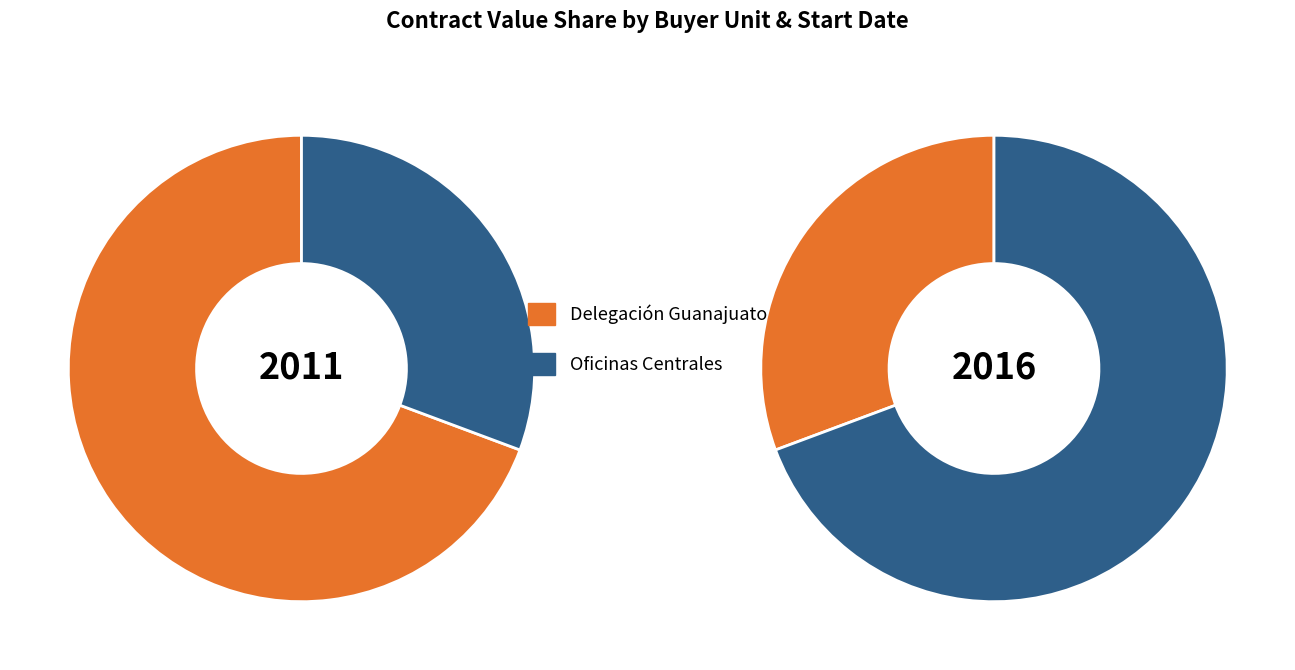

What is the change in value from Delegación Guanajuato to Oficinas Centrales?

-846356.1